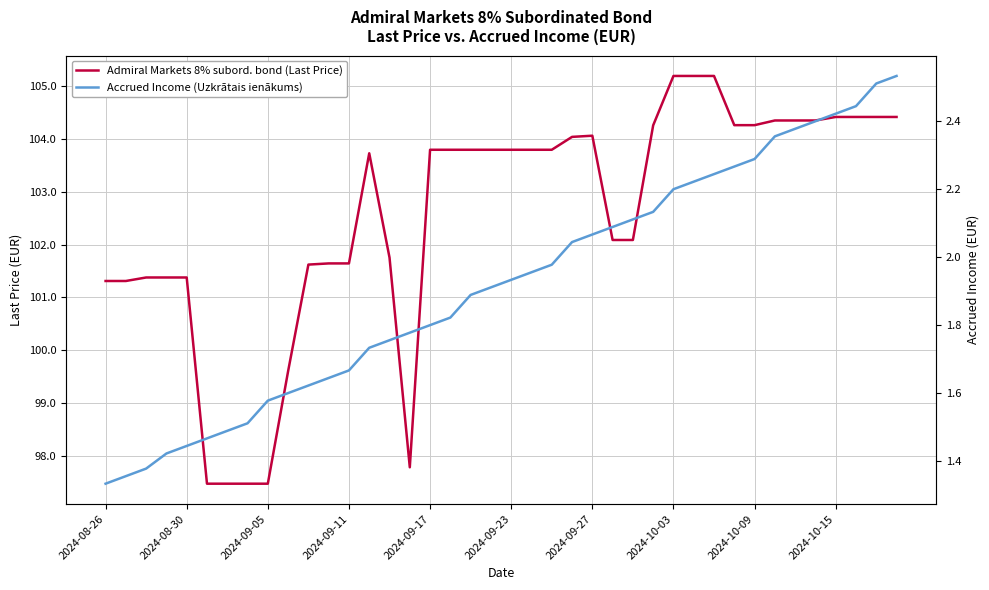

Which series has the largest range (max minus min)?

Admiral Markets 8% subord. bond (Last Price)